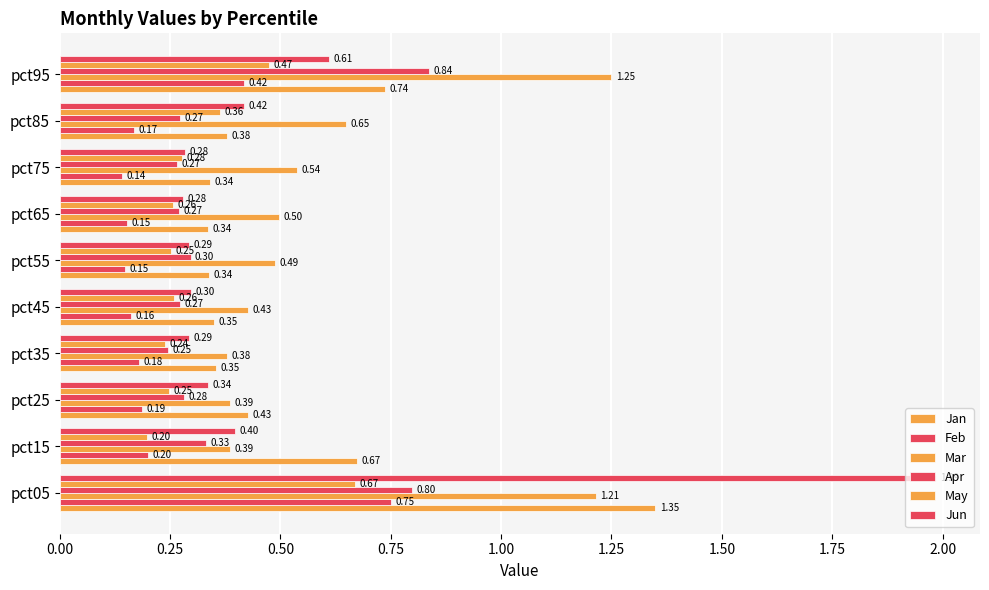

How many series are shown in this chart?

6